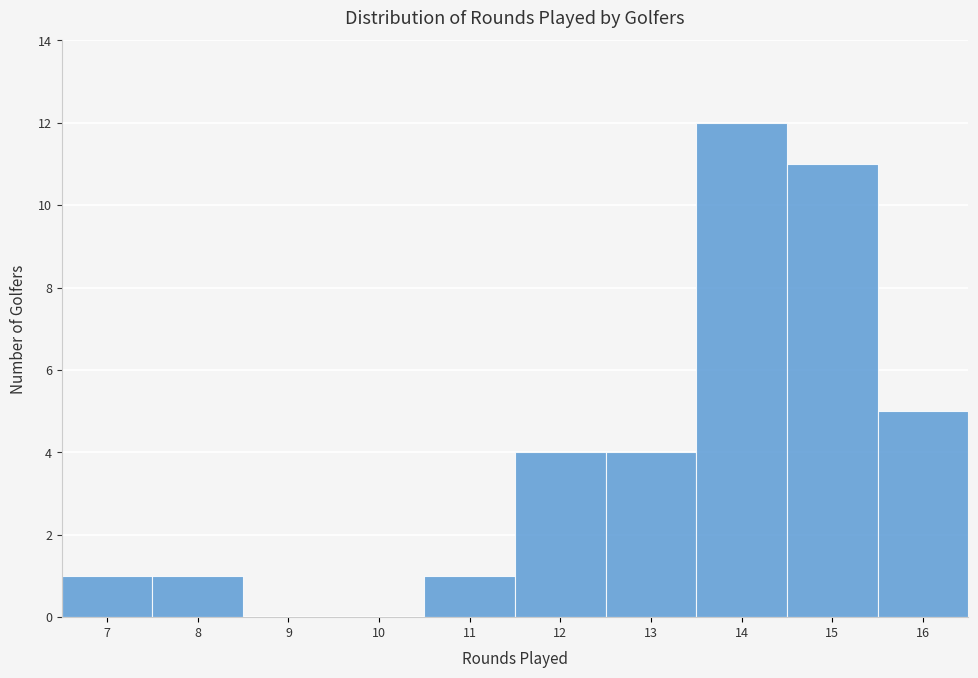

Reading left to right, transcribe this chart: for each bar, give the range it covers on the x-axis and its height. The values are not printed on the chart, so give them approximately, as read against the axis.

6.5 to 7.5: 1
7.5 to 8.5: 1
8.5 to 9.5: 0
9.5 to 10.5: 0
10.5 to 11.5: 1
11.5 to 12.5: 4
12.5 to 13.5: 4
13.5 to 14.5: 12
14.5 to 15.5: 11
15.5 to 16.5: 5